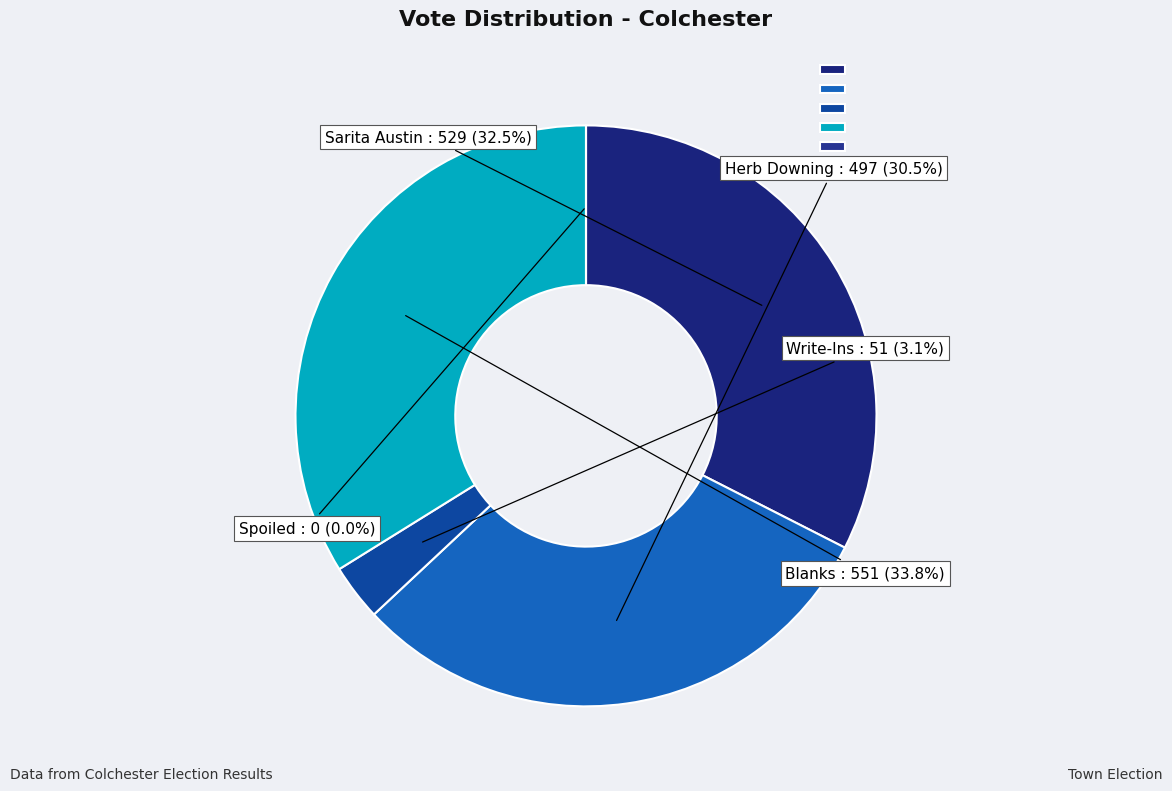

What percentage is NOT represented by Spoiled?

100.0%